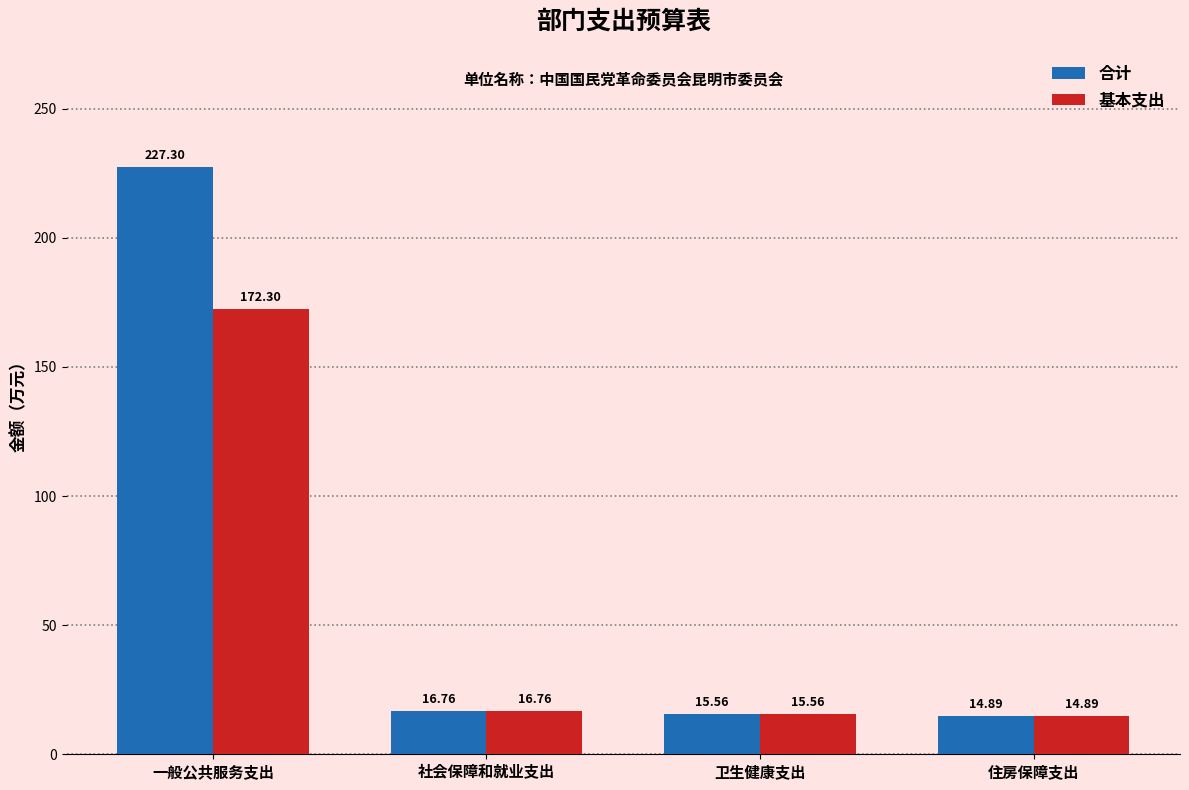

Does the chart contain stacked bars?

No